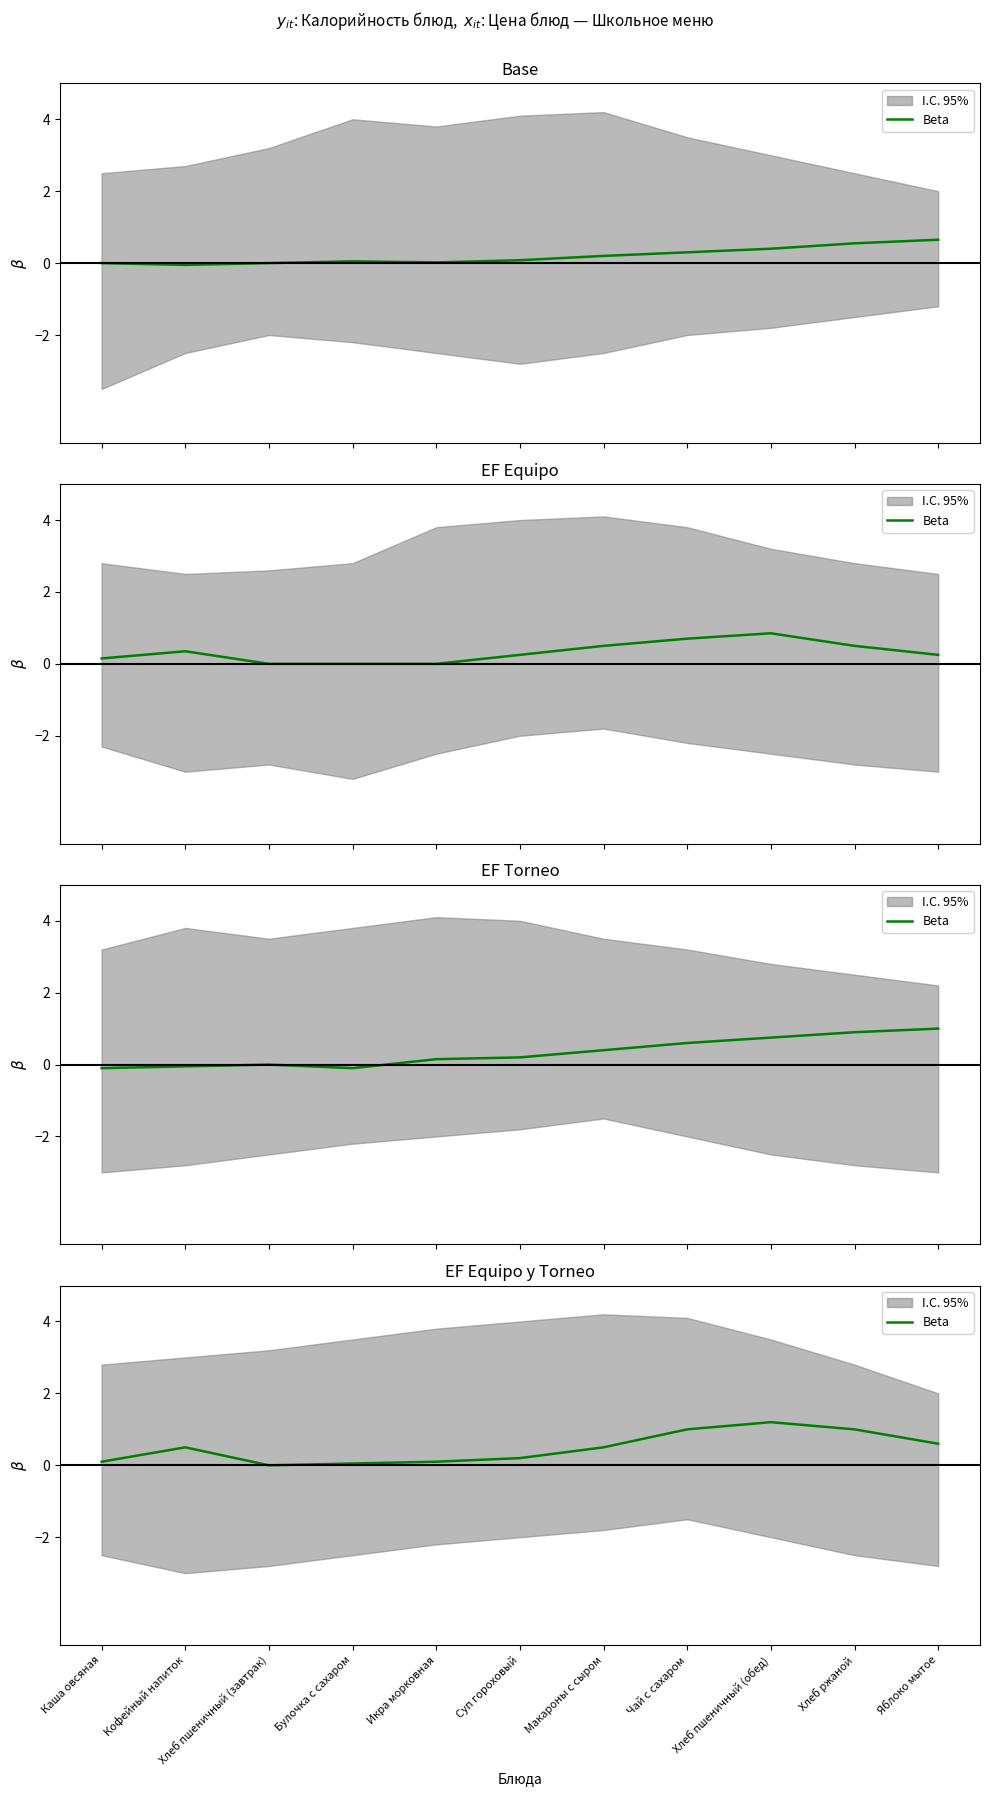

What is the label of the 4th point from the left?

Булочка с сахаром